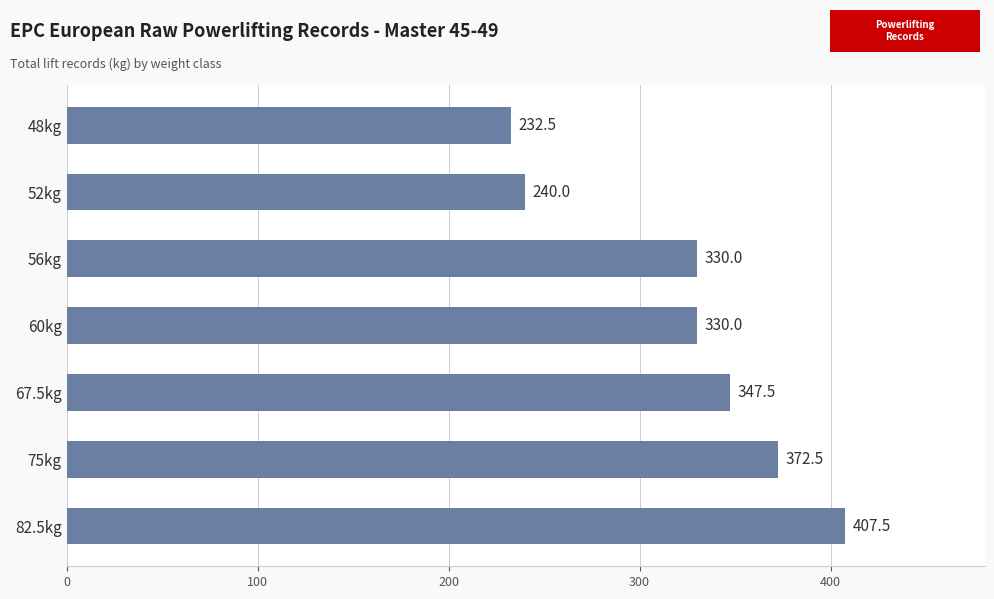

What is the greatest value displayed?

407.5